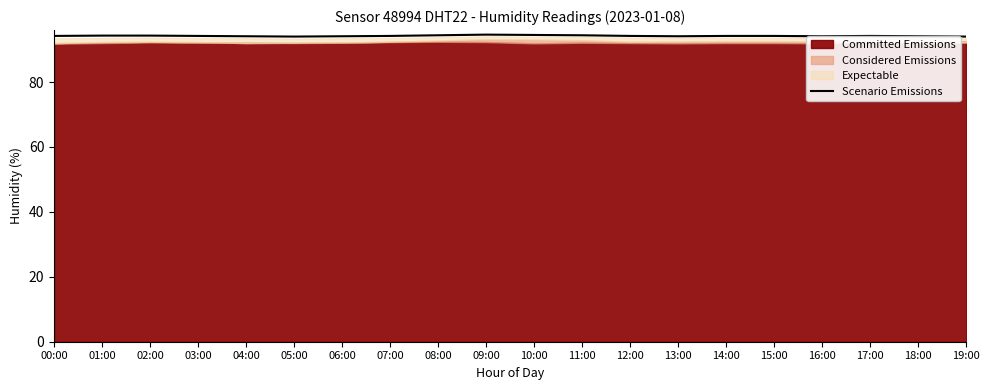

How many values are between 94 and 95?

20